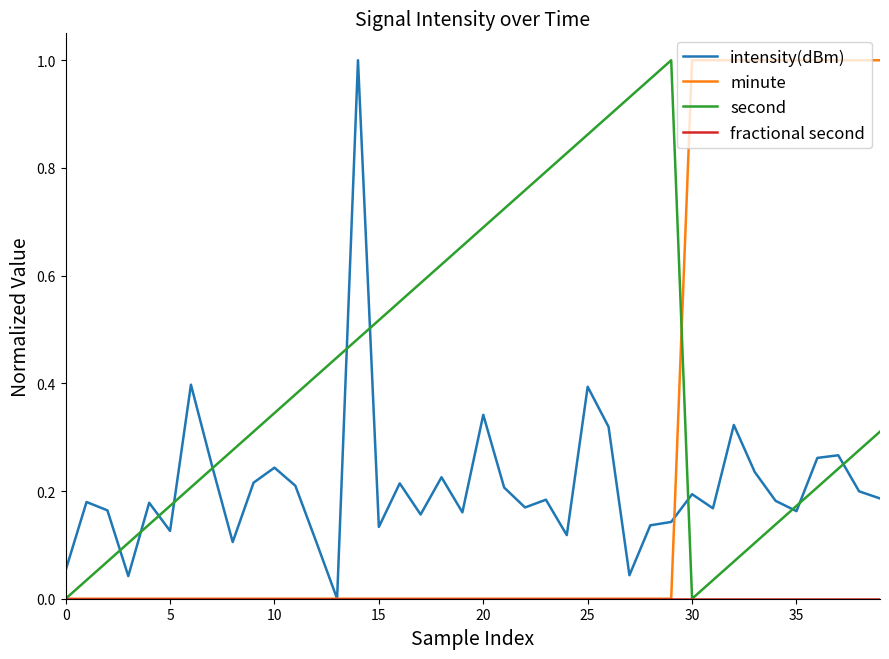

Which series has the largest total across all categories?

second